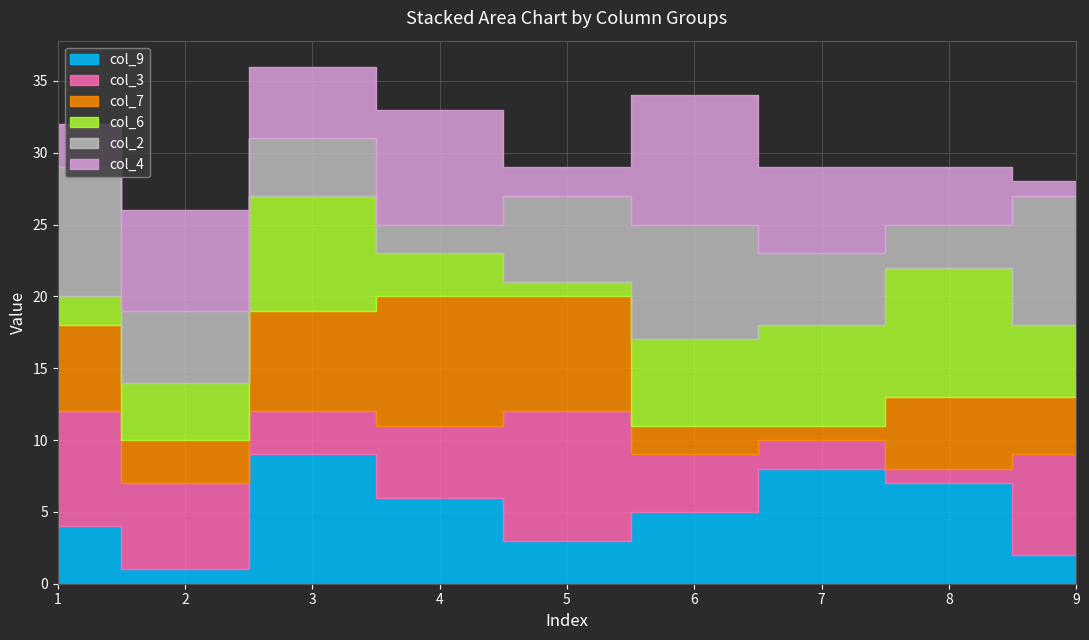

How many distinct data groups are displayed?

6